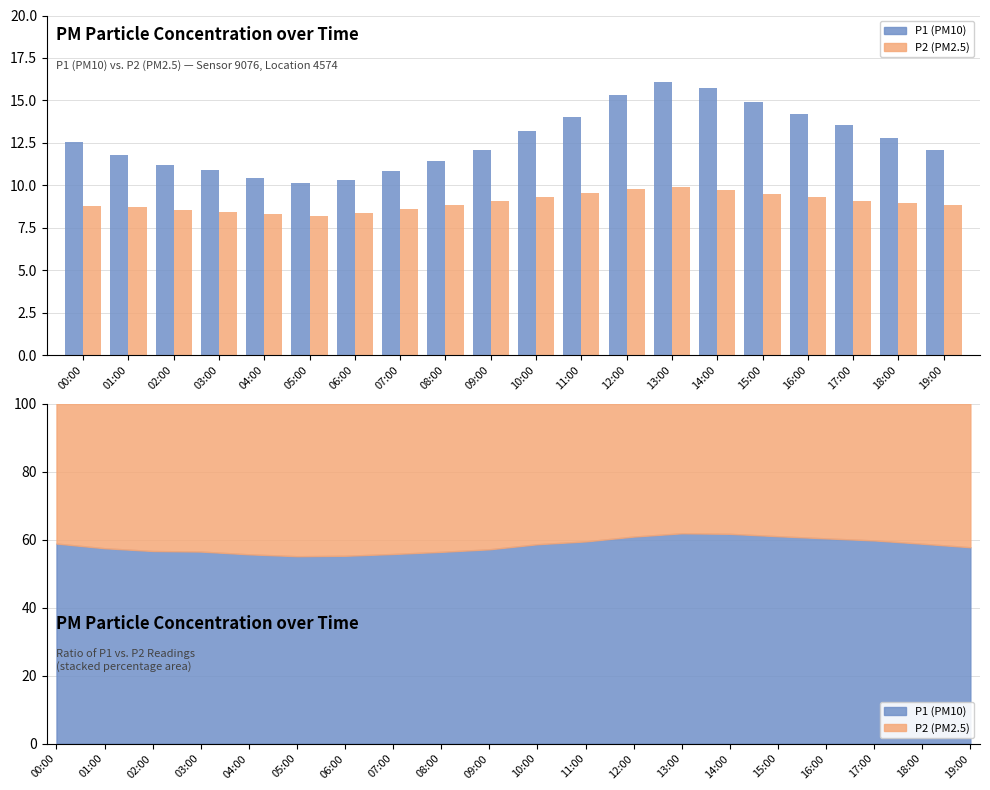

Reading left to right, what are all the values shown in this chart?

P1 (PM10): 00:00=12.6	01:00=11.8	02:00=11.2	03:00=10.9	04:00=10.4	05:00=10.1	06:00=10.3	07:00=10.9	08:00=11.4	09:00=12.1	10:00=13.2	11:00=14.1	12:00=15.3	13:00=16.1	14:00=15.8	15:00=14.9	16:00=14.2	17:00=13.6	18:00=12.8	19:00=12.1
P2 (PM2.5): 00:00=8.8	01:00=8.7	02:00=8.6	03:00=8.4	04:00=8.3	05:00=8.2	06:00=8.3	07:00=8.6	08:00=8.8	09:00=9.1	10:00=9.3	11:00=9.6	12:00=9.8	13:00=9.9	14:00=9.8	15:00=9.5	16:00=9.3	17:00=9.1	18:00=8.9	19:00=8.8